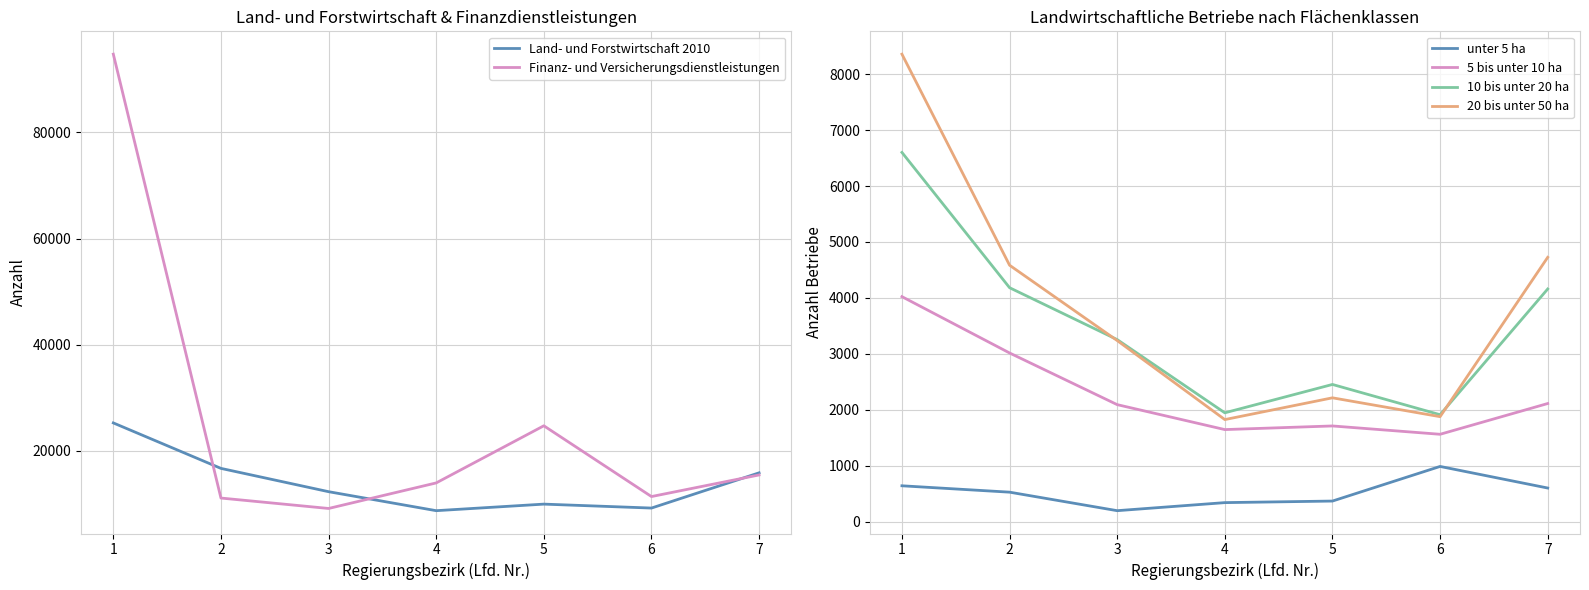

List the series in order of their peak value, highest first.

Finanz- und Versicherungsdienstleistungen, Land- und Forstwirtschaft 2010, 20 bis unter 50 ha, 10 bis unter 20 ha, 5 bis unter 10 ha, unter 5 ha